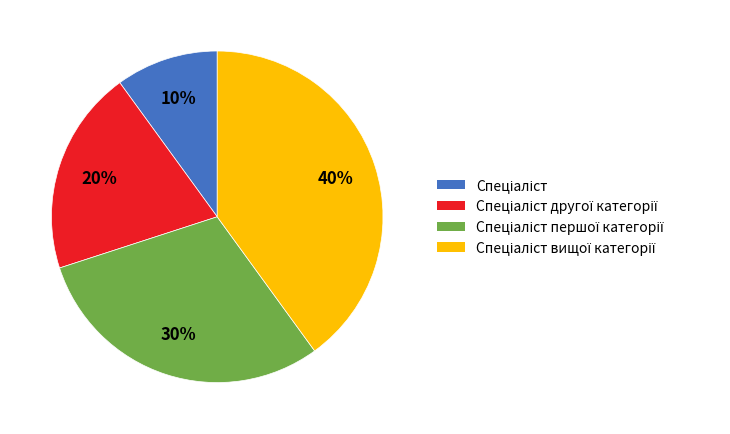

Is there a majority slice in this chart?

No